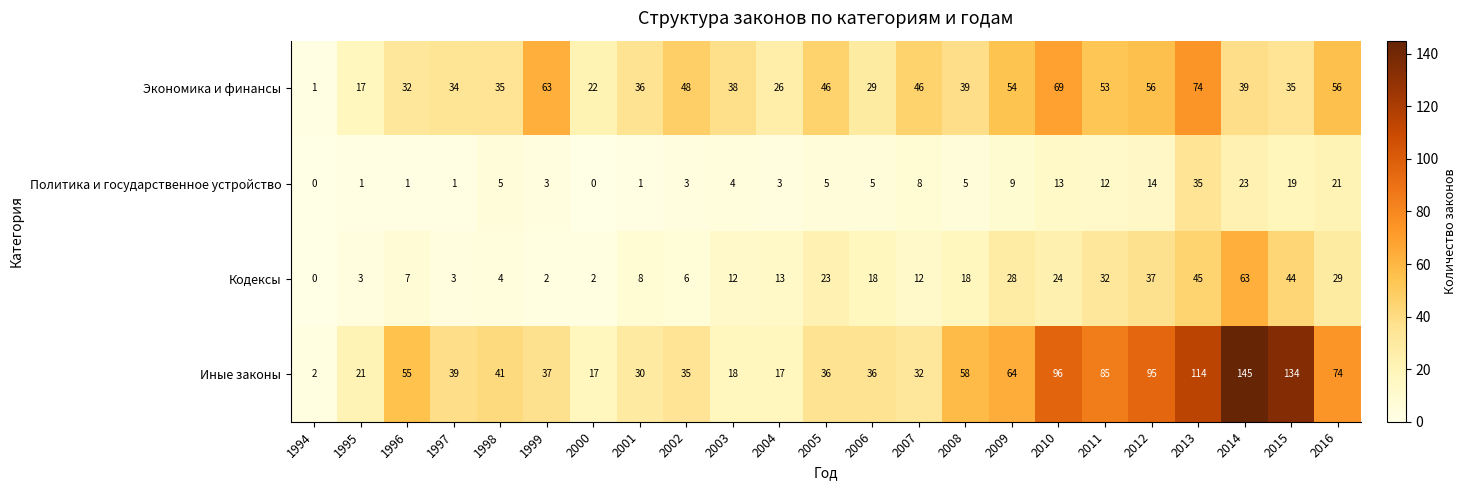

How many data points in Политика и государственное устройство are less than 5?

10